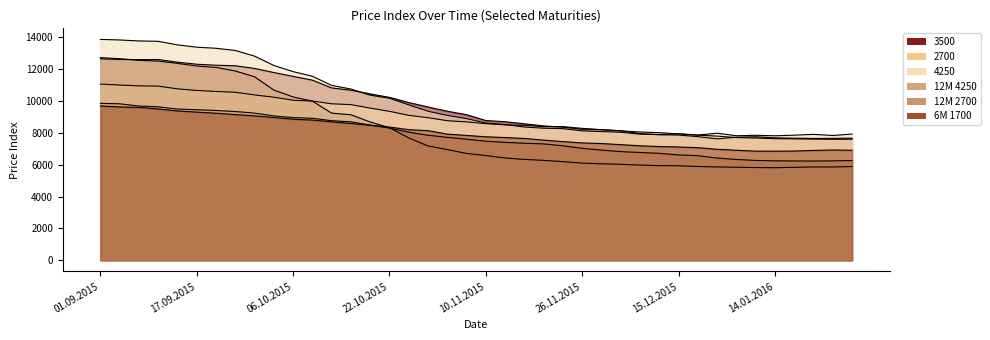

What is the sum of all 2700 values?

361532